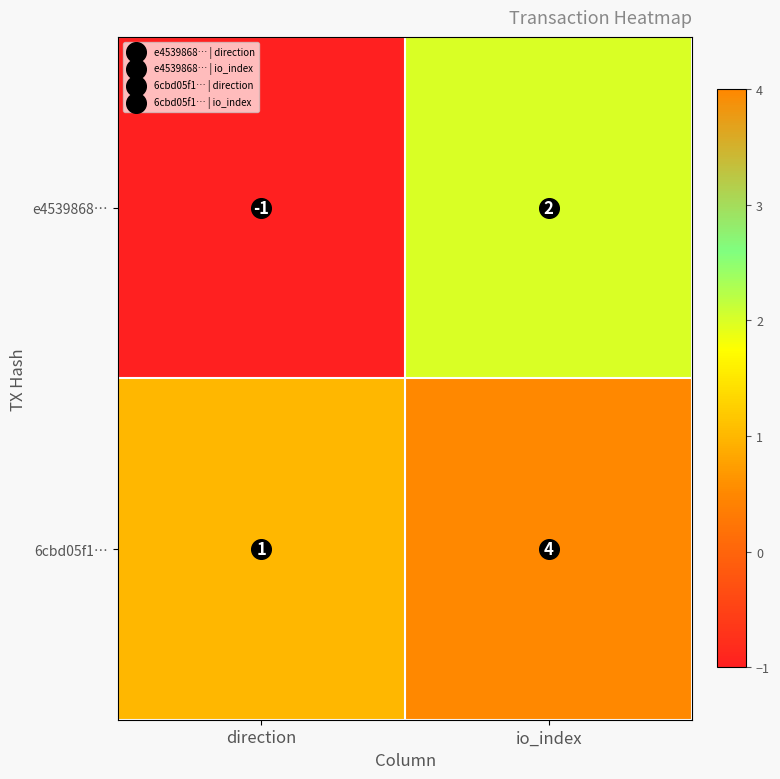

At which category is the sum across all series the highest?

io_index